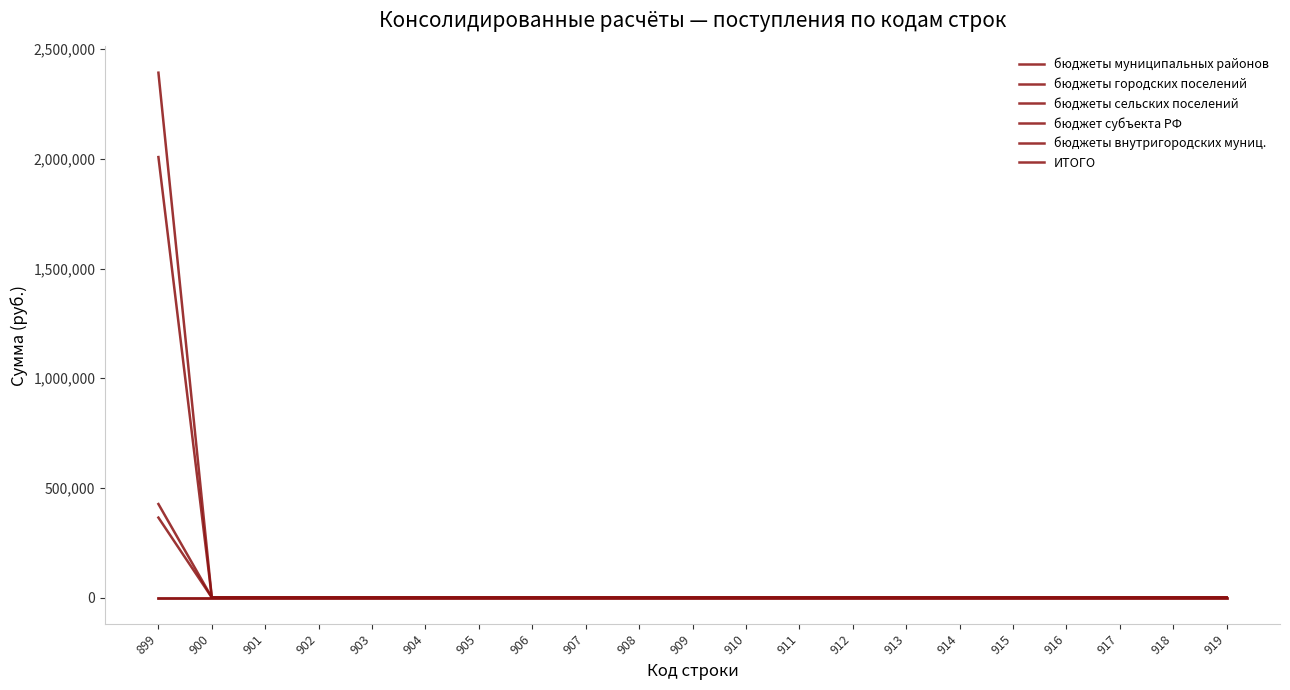

Is this an area chart (filled region under the line)?

No